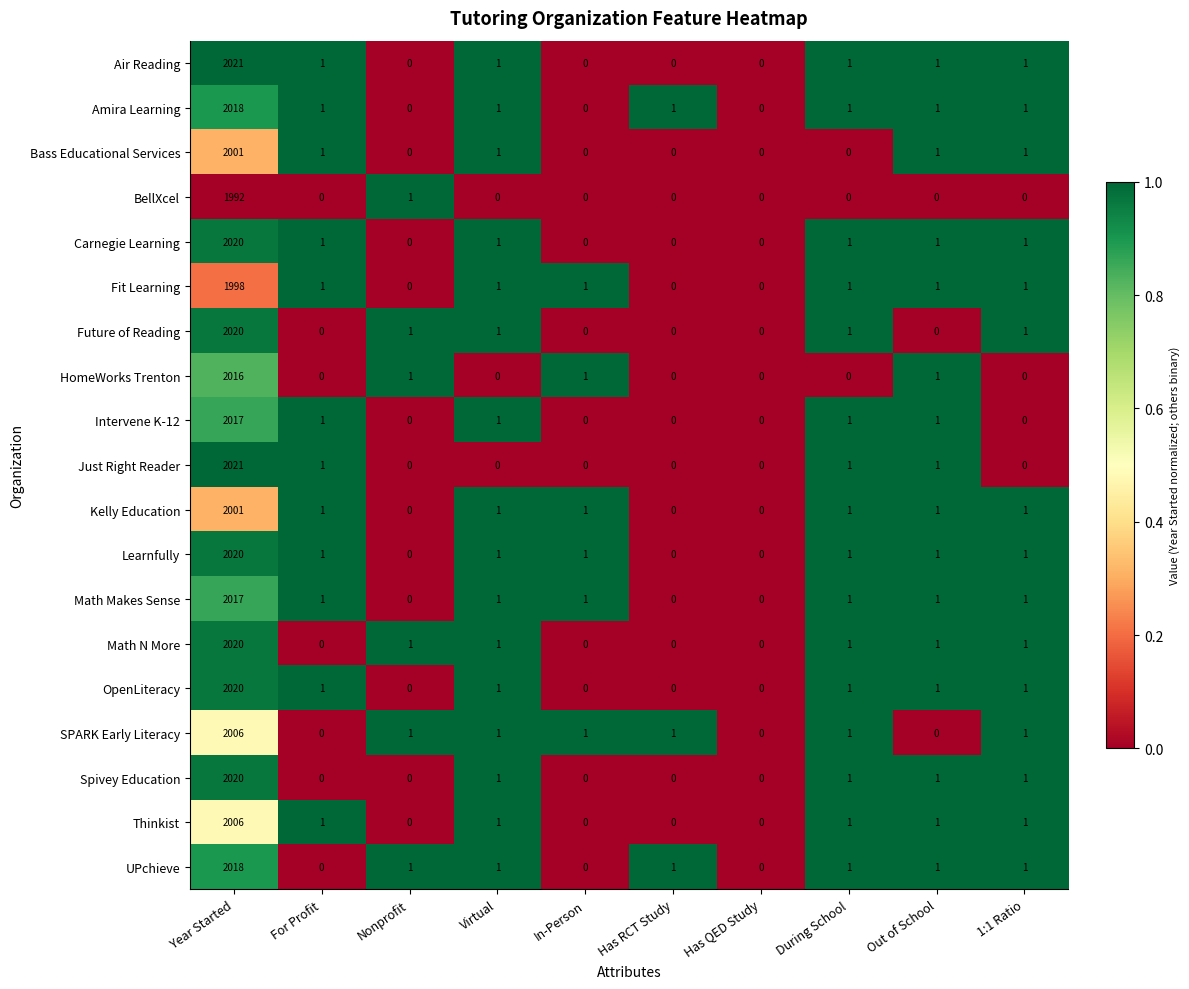

What is the highest value of the Math Makes Sense series?

2017